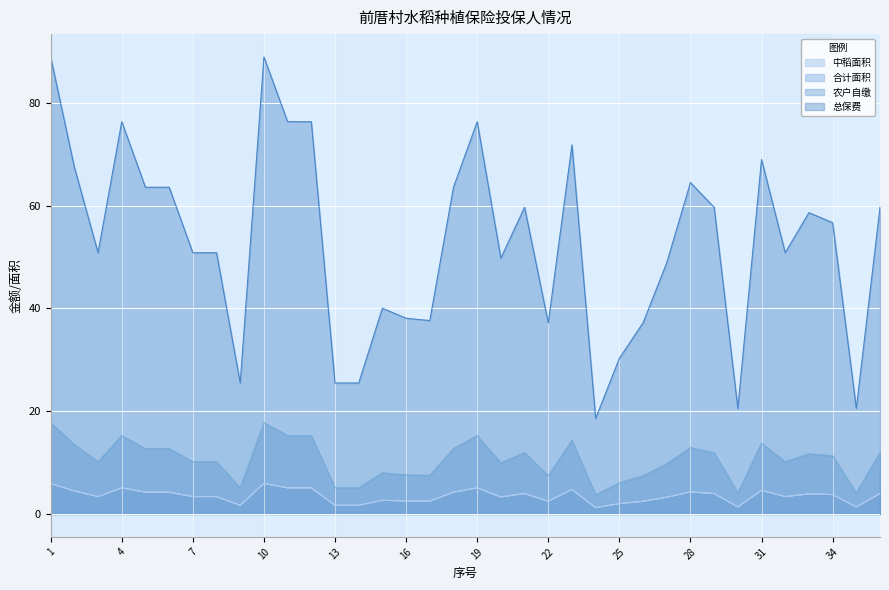

Is the value of 农户自缴 at 25 greater than the value of 合计面积 at 7?

Yes